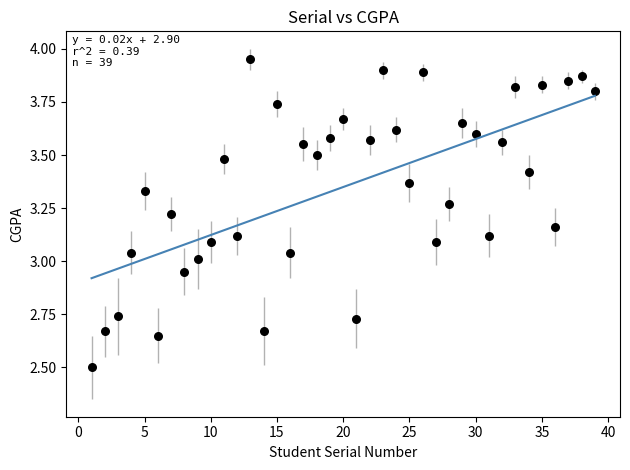

What is the range of X values (max minus min)?

38.0